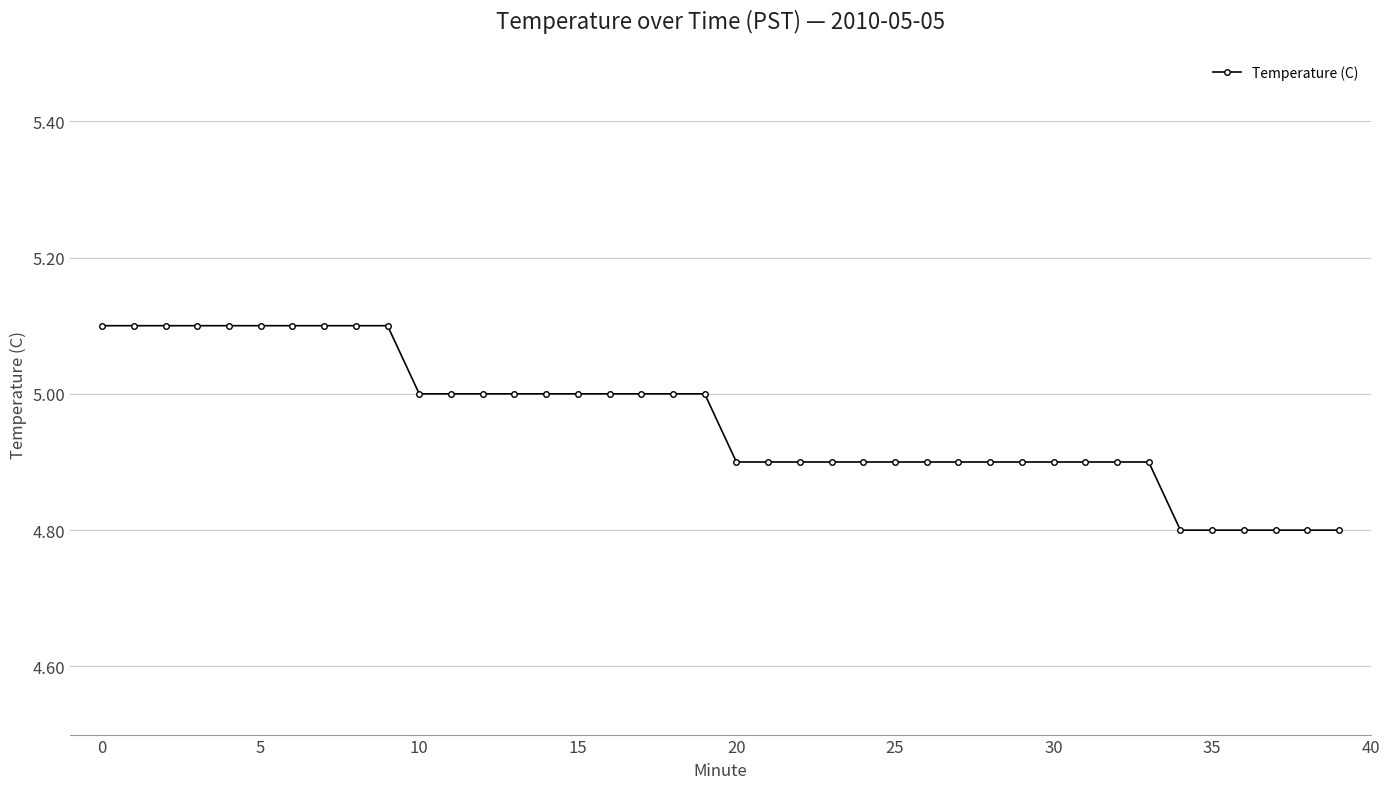

What is the difference between the maximum and second lowest values?

0.3